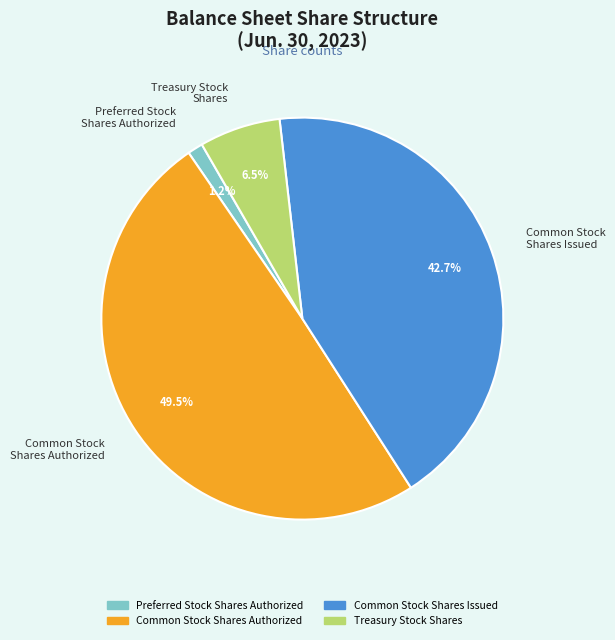

What portion of the pie excludes Common Stock Shares Issued?

57.3%